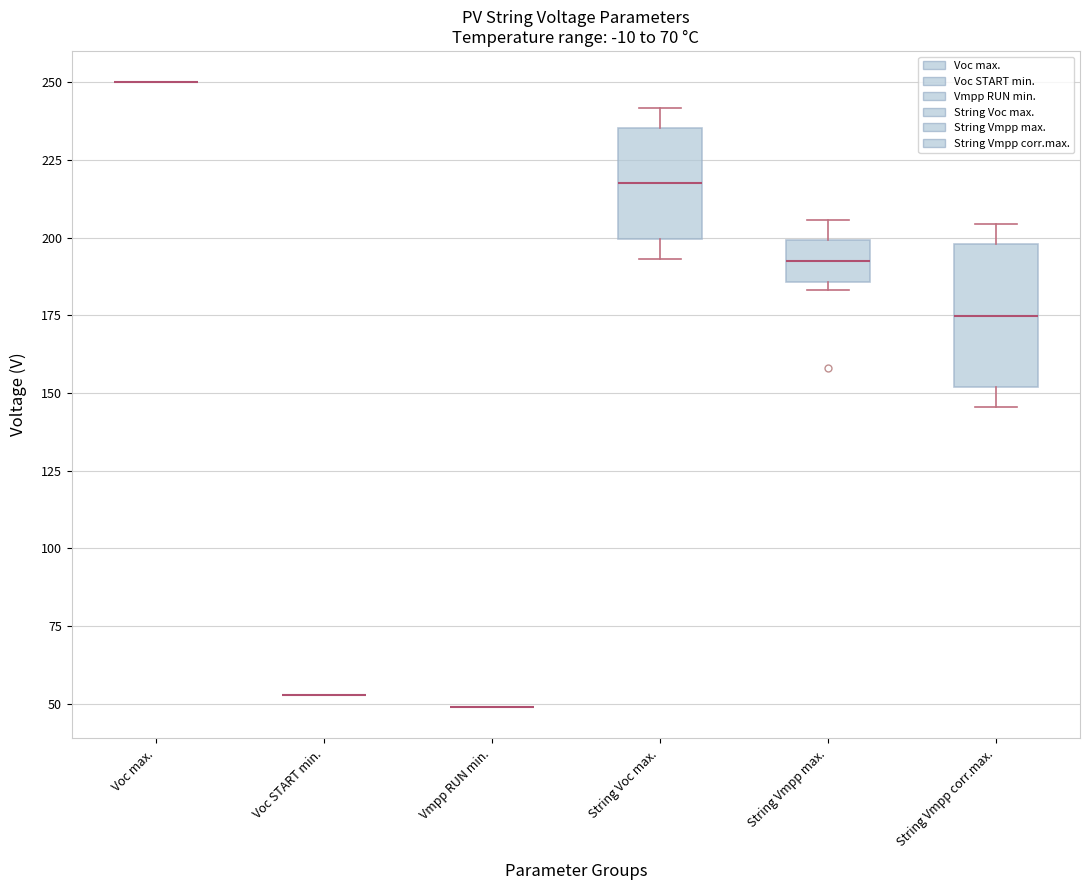

Reading left to right, read every box against the y-axis: the position of its median line, the range the box covers, and the ends of its whiskers. The values are not printed on the chart, so give them approximately, as read against the axis.

Voc max.: box collapsed to a line at 250, whiskers 250 to 250
Voc START min.: box collapsed to a line at 55, whiskers 55 to 55
Vmpp RUN min.: box collapsed to a line at 50, whiskers 50 to 50
String Voc max.: median 220, box 200 to 235, whiskers 195 to 240
String Vmpp max.: median 195, box 185 to 200, whiskers 185 (just below the box's lower edge) to 205
String Vmpp corr.max.: median 175, box 150 to 200, whiskers 145 to 205